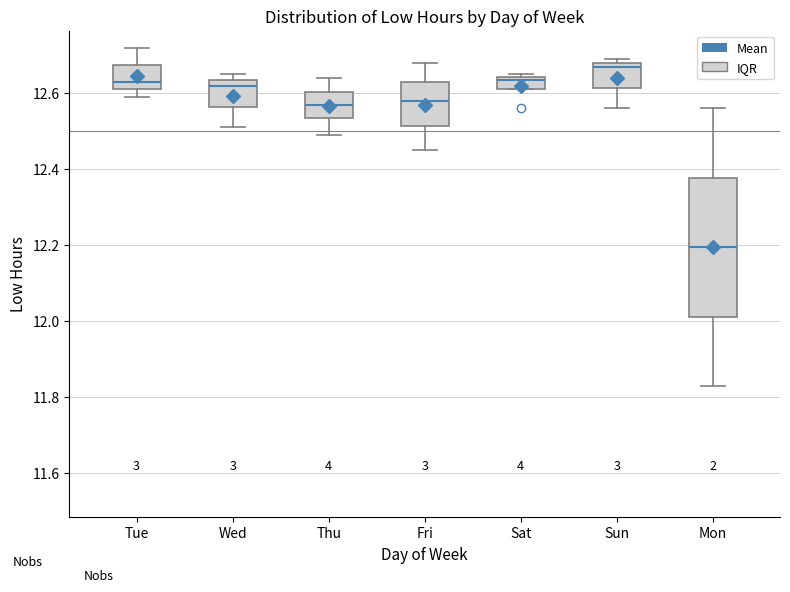

Which box has the highest median line?

Sun